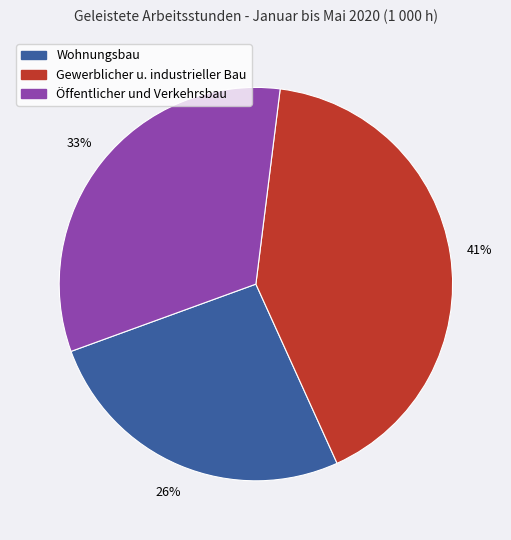

Do Wohnungsbau and Öffentlicher und Verkehrsbau together represent more than half of the pie?

Yes